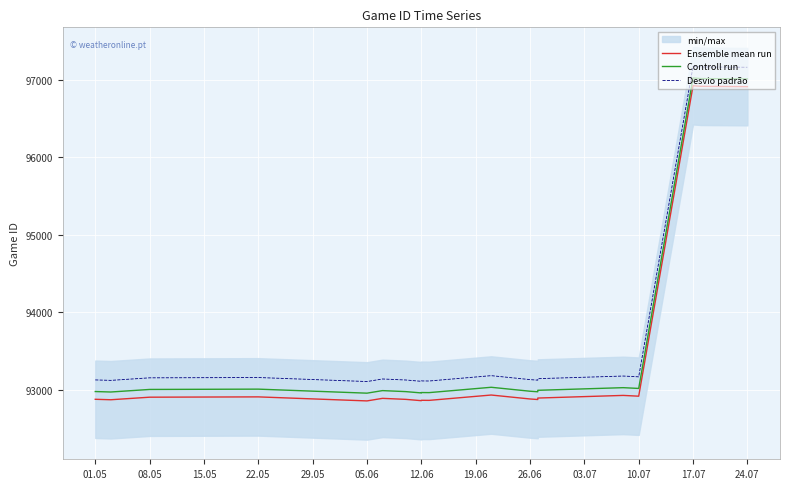

What is the value of the Ensemble mean run point at the 2nd from the left?

92868